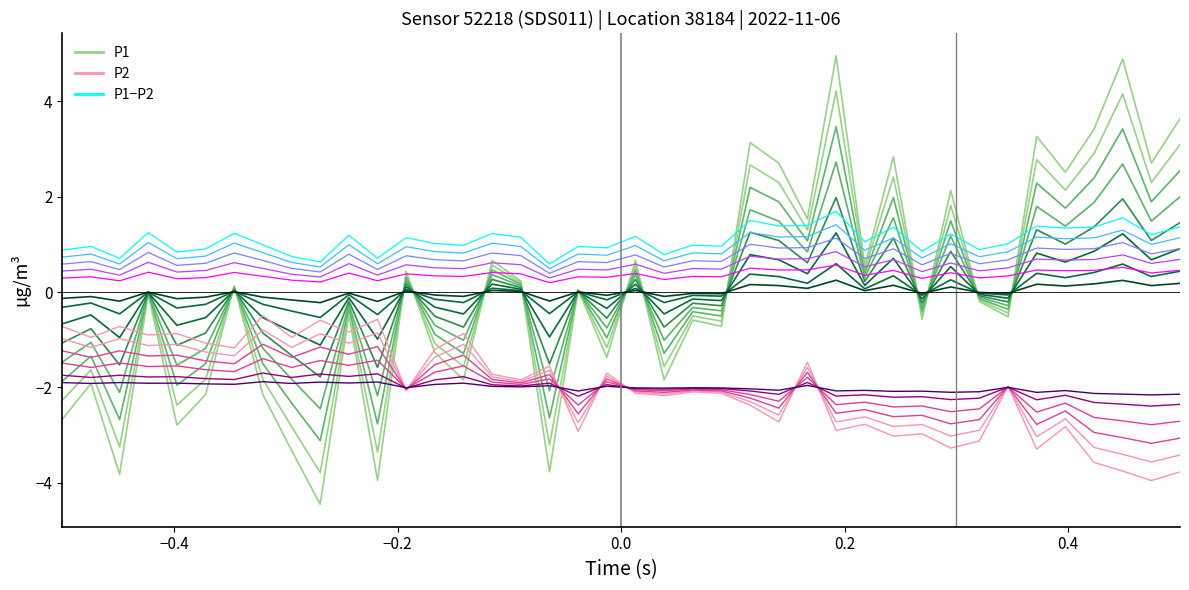

How many values in the P2_ch1 series are below -1?

29